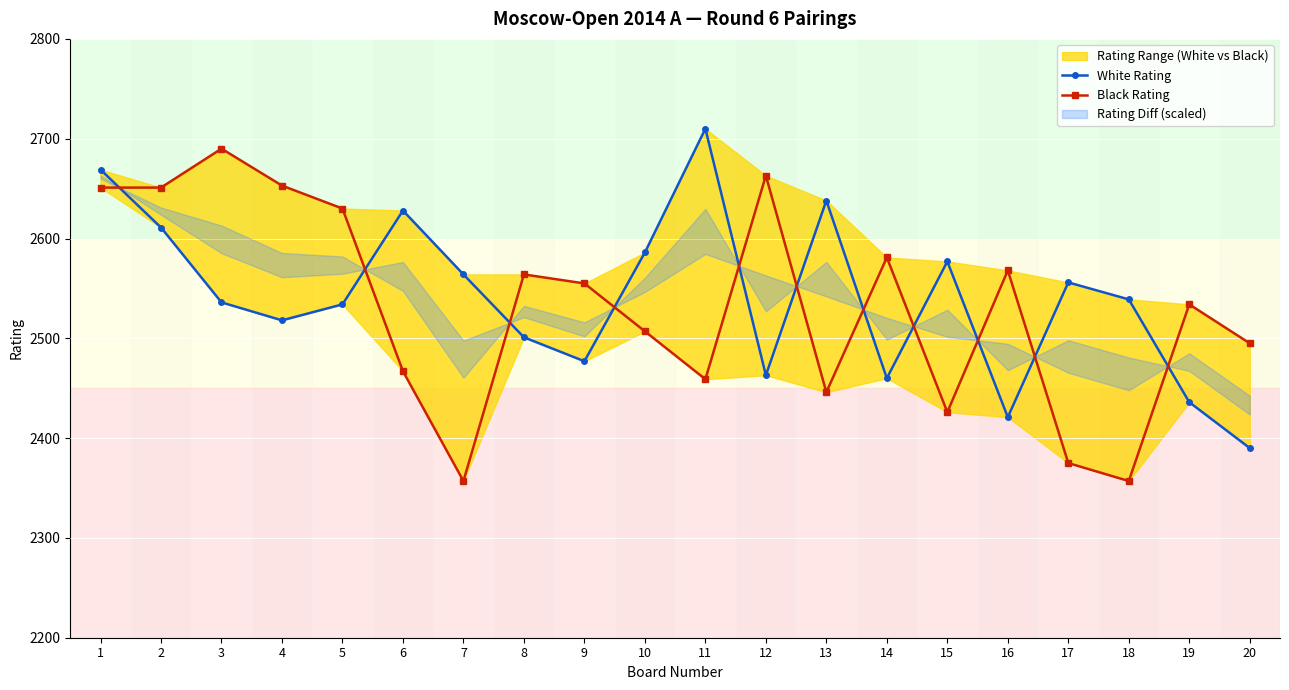

Reading left to right, extract all data points from this chart.

White Rating: 2669	2611	2536	2518	2534	2628	2564	2501	2477	2586	2710	2463	2638	2460	2577	2421	2556	2539	2436	2390
Black Rating: 2651	2651	2690	2653	2630	2467	2357	2564	2555	2507	2459	2663	2446	2581	2426	2568	2375	2357	2534	2495